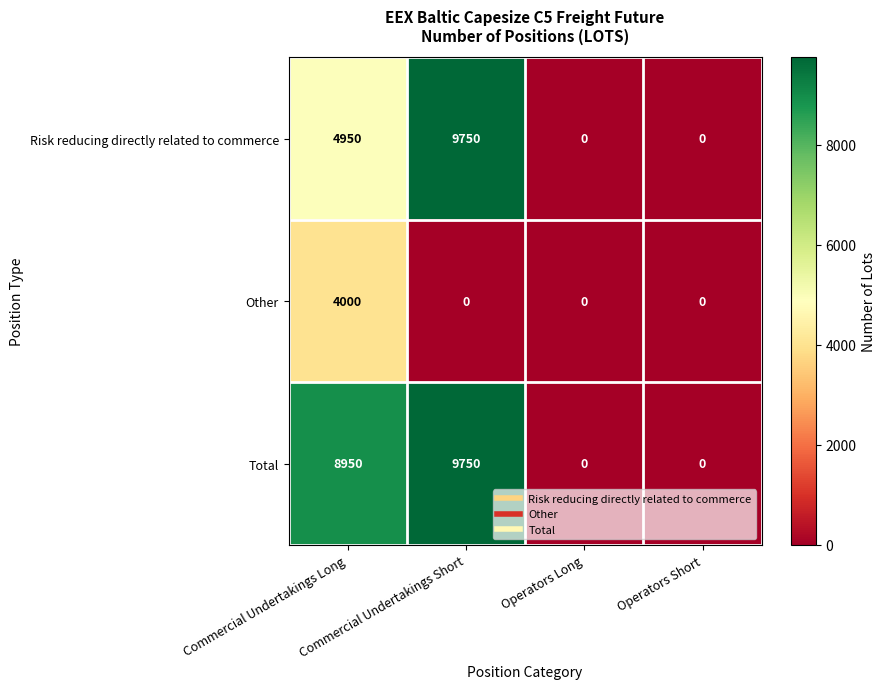

What is the difference between the maximum and second lowest values in the Total series?

9750